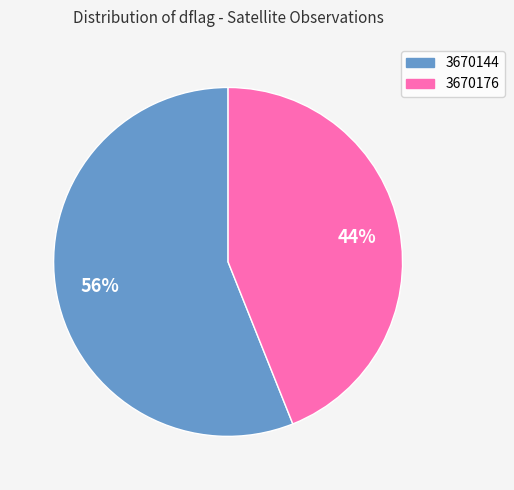

To the nearest percent, what is the combined percentage of 3670144 and 3670176?

100%